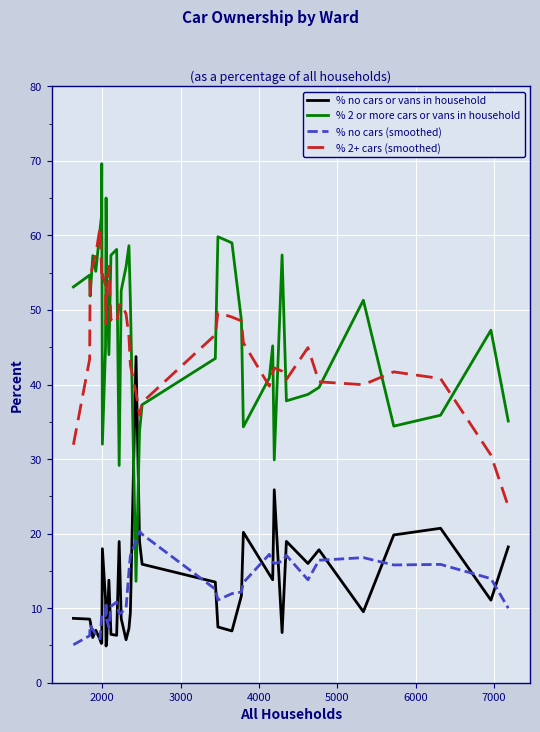

What is the smallest value displayed?

4.9